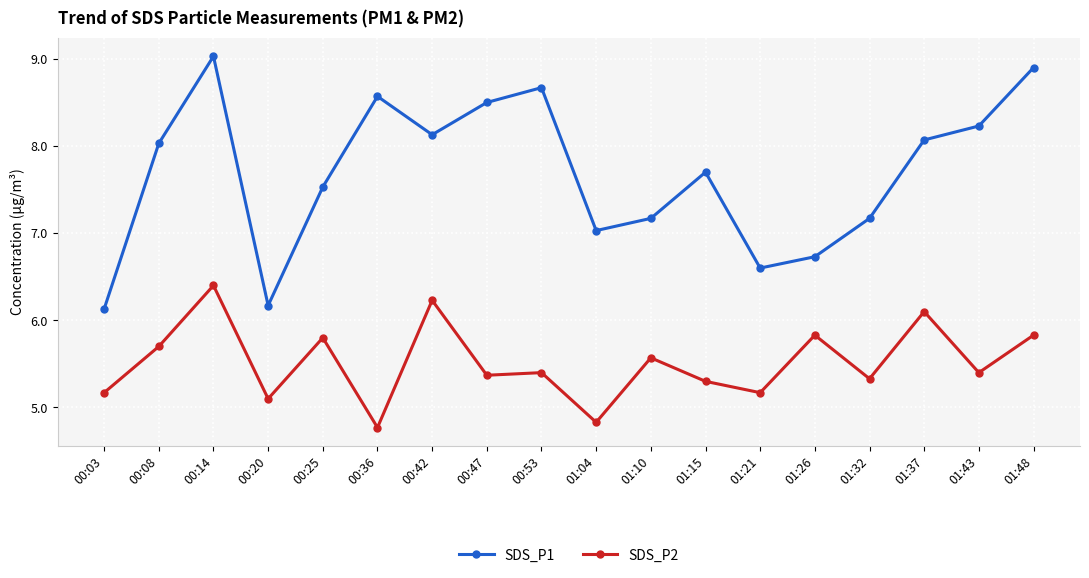

Does the chart have visible grid lines?

Yes